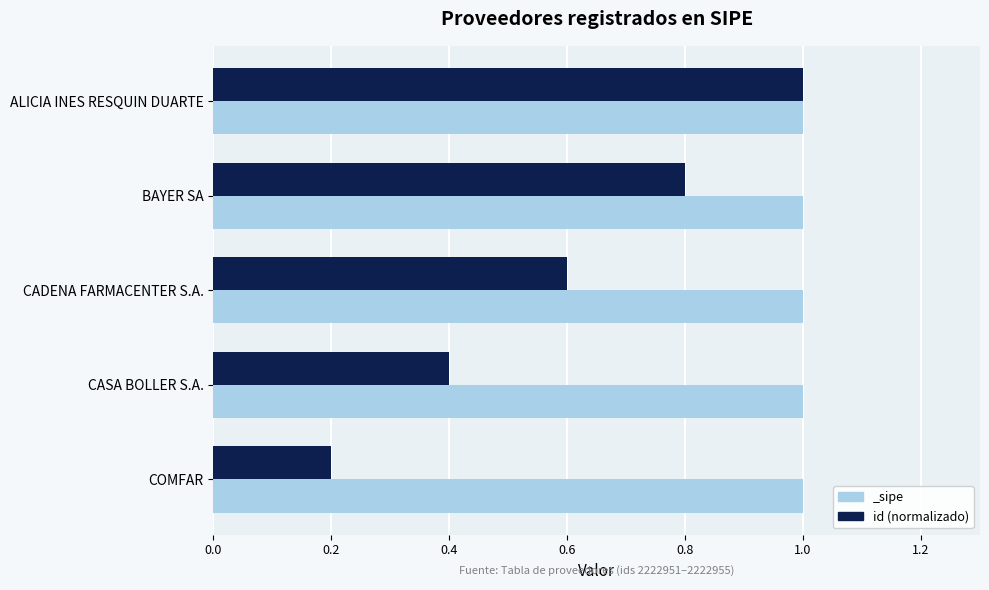

True or false: the data shows 0.6 at CADENA FARMACENTER S.A..

True